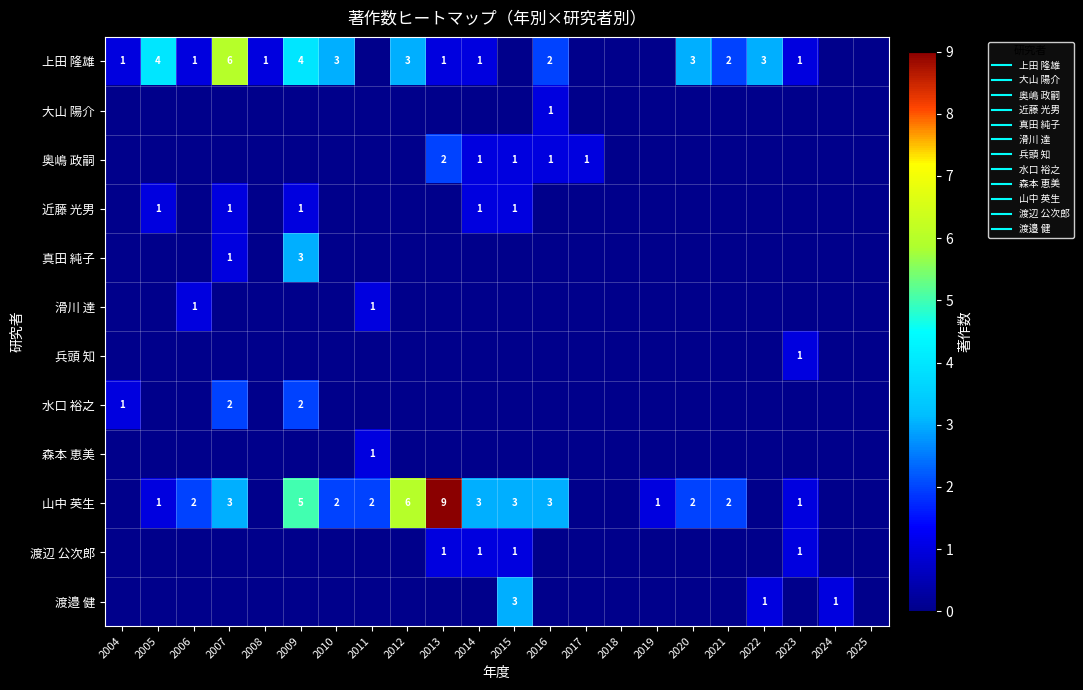

What is the sum of all 渡辺 公次郎 values?

4